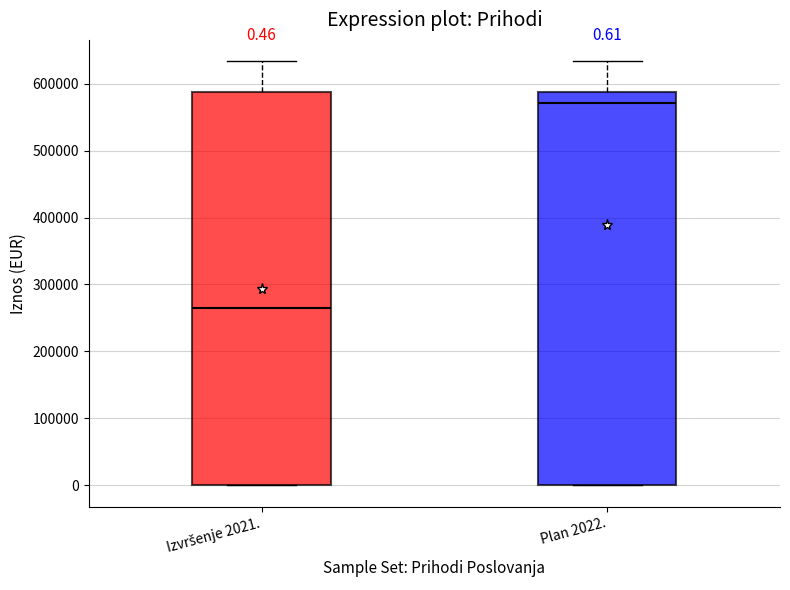

Which box's median line is the highest?

Plan 2022.